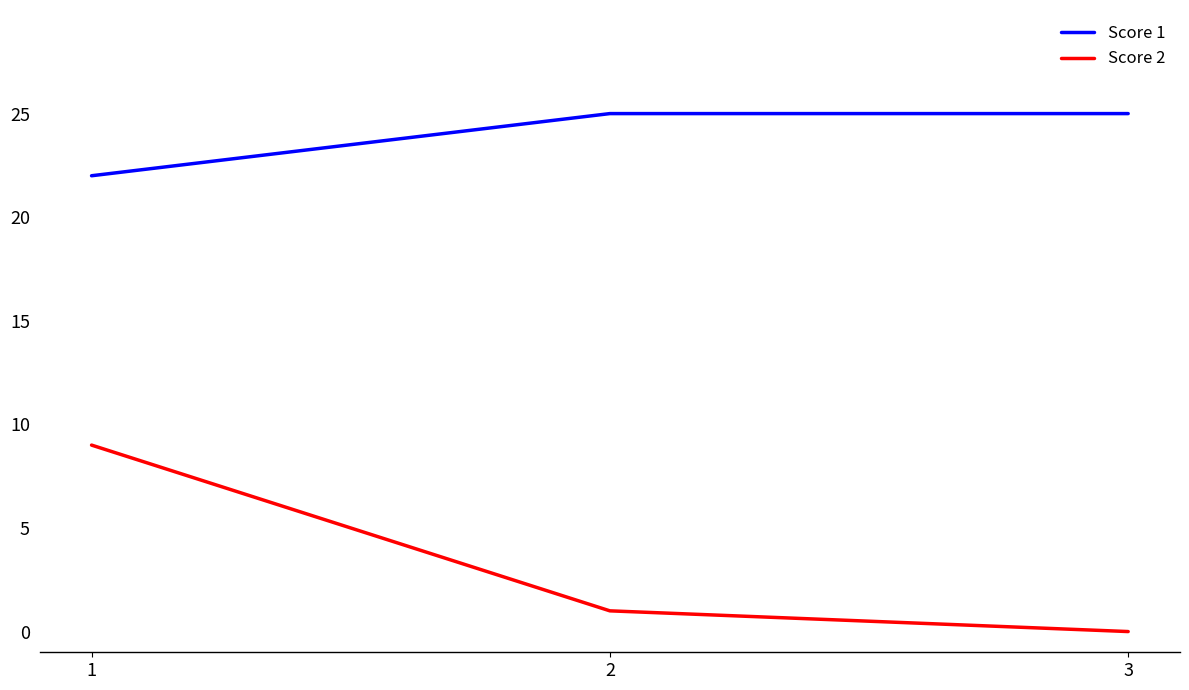

What is the lowest value of the Score 1 series?

22